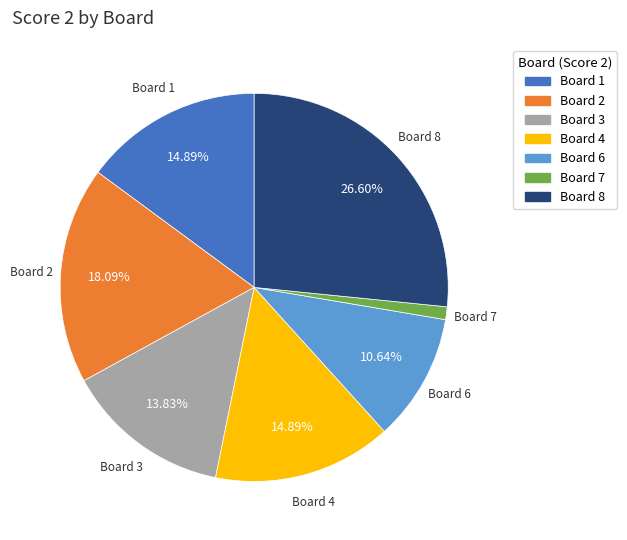

Count the number of slices in the pie.

7